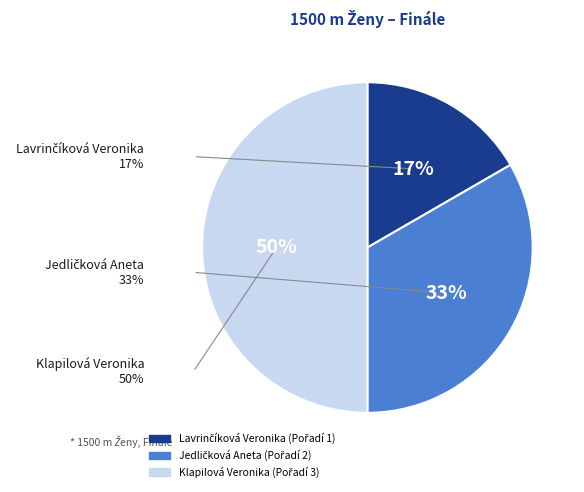

Does any single category account for the majority?

No